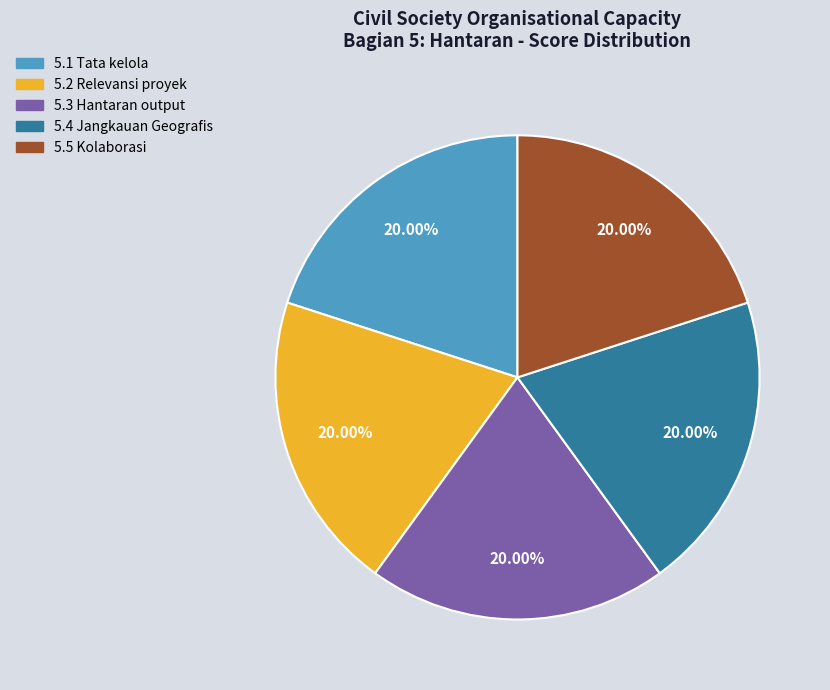

Is 5.2 Relevansi proyek the majority of the pie?

No